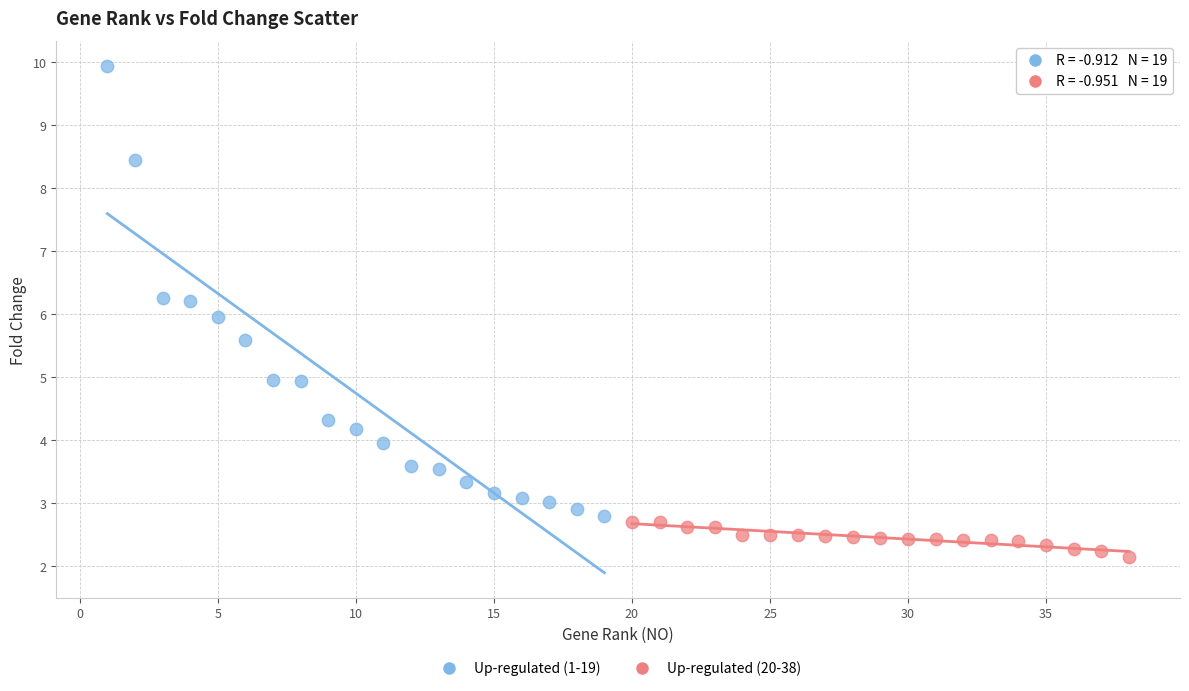

Which series contains the highest Y value?

Up-regulated (1-19)